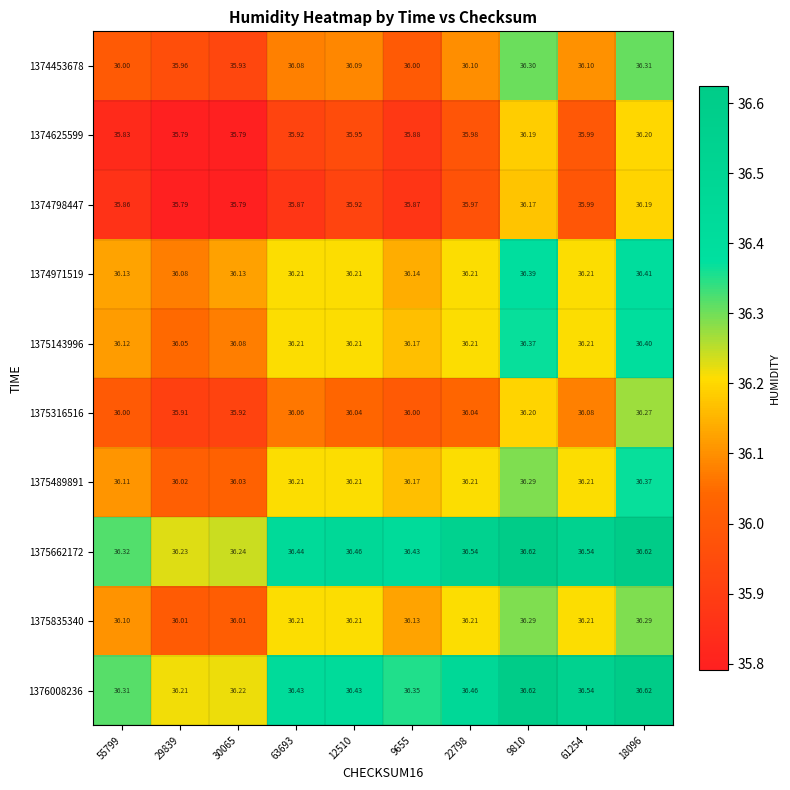

Between 12510 and 9655, which series saw the biggest shift?

1374453678